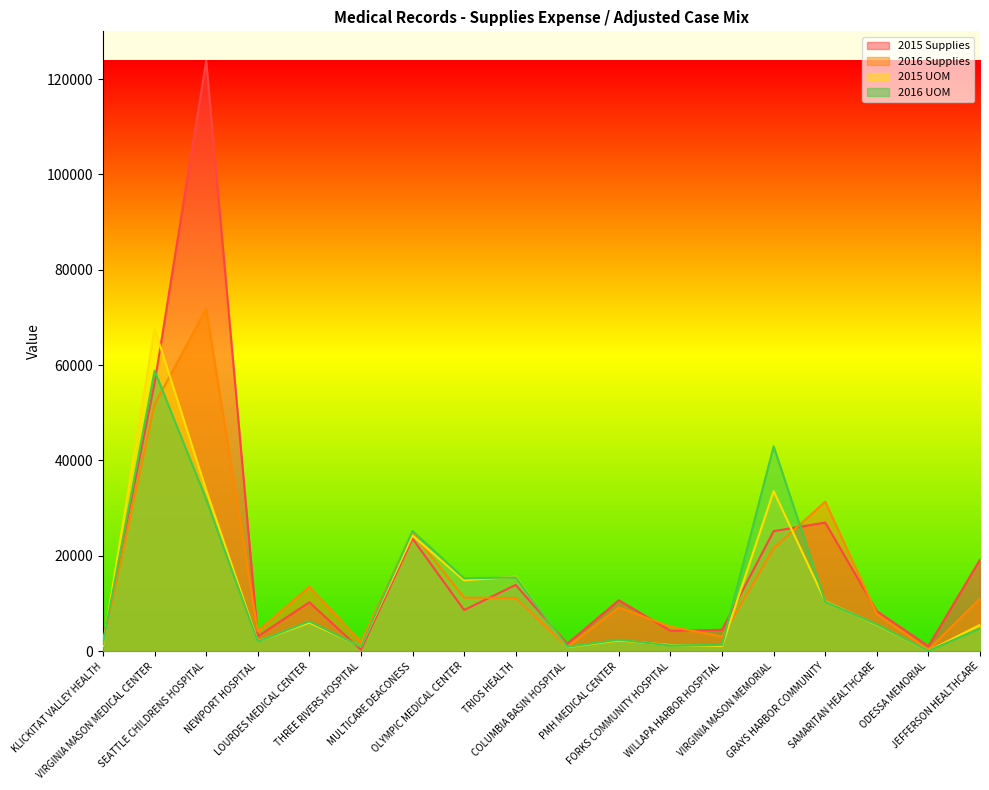

Where is the first local minimum for 2015 Supplies?

NEWPORT HOSPITAL